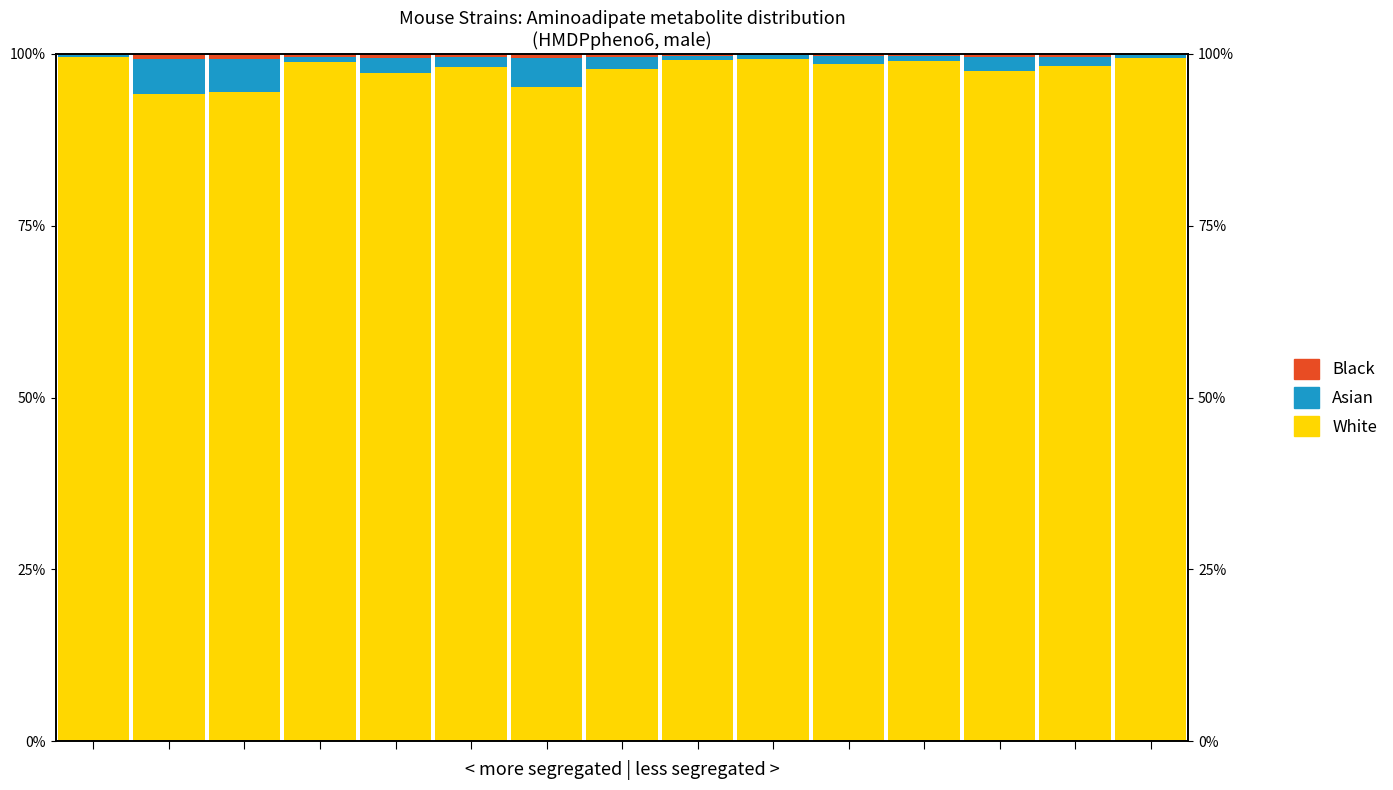

Reading right to left, extract all data points from this chart.

White: 14=99.4	13=98.2	12=97.5	11=99.0	10=98.6	9=99.3	8=99.1	7=97.8	6=95.2	5=98.1	4=97.3	3=98.8	2=94.5	1=94.2	0=99.5
Asian: 14=0.4	13=1.4	12=2.0	11=0.7	10=1.1	9=0.5	8=0.6	7=1.8	6=4.2	5=1.5	4=2.1	3=0.8	2=4.8	1=5.1	0=0.3
Black: 14=0.2	13=0.4	12=0.5	11=0.3	10=0.3	9=0.2	8=0.3	7=0.4	6=0.6	5=0.4	4=0.6	3=0.4	2=0.7	1=0.7	0=0.2